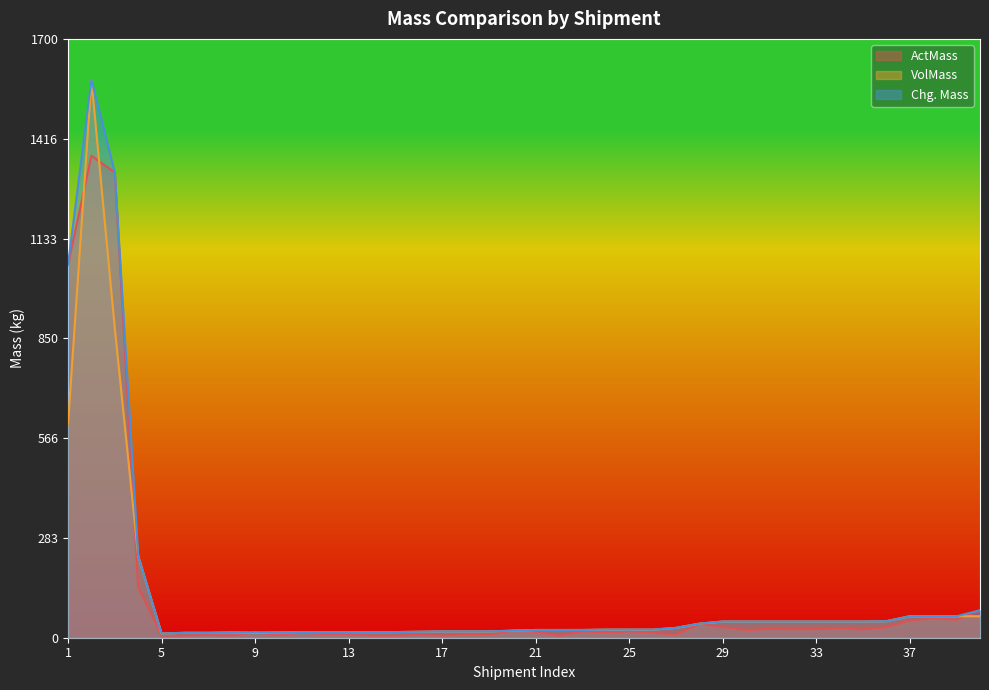

Between 35 and 23, which is larger?

35